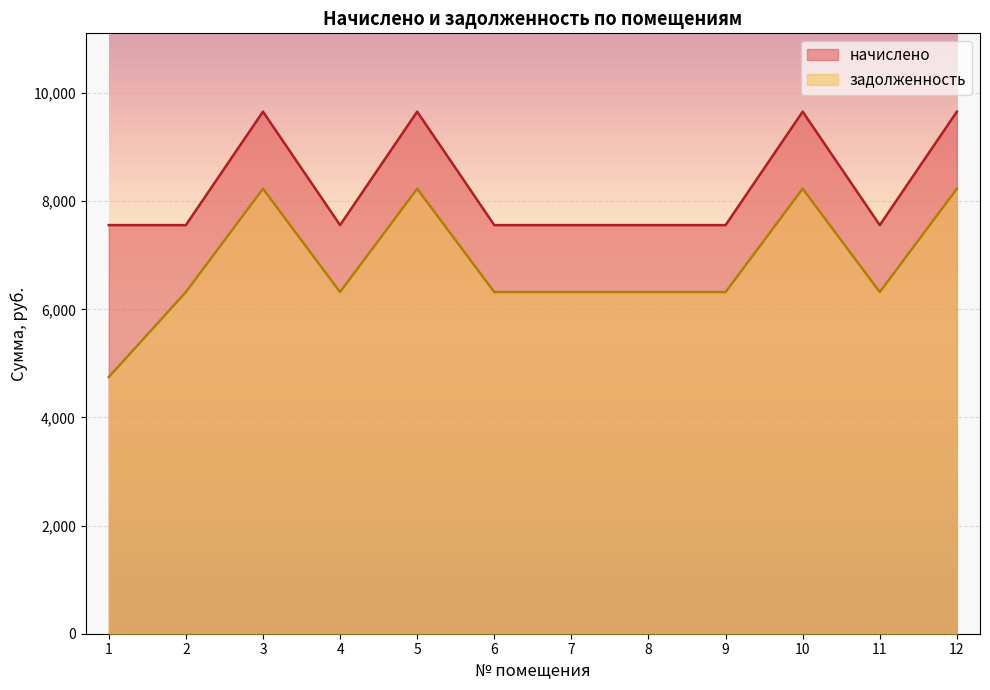

Where is the first local maximum for начислено?

3